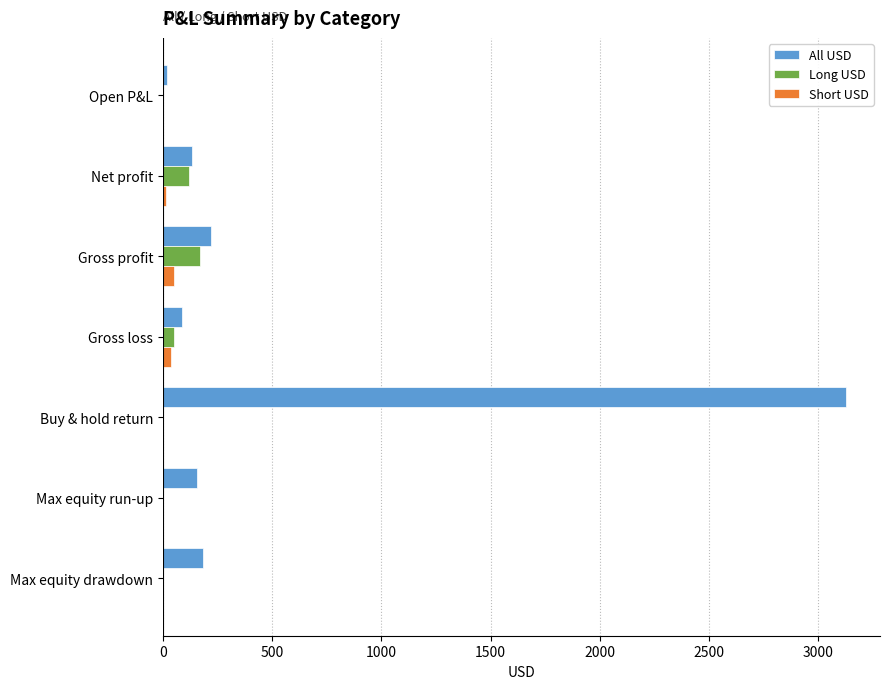

Is it true that All USD equals 157.4 at Max equity run-up?

True